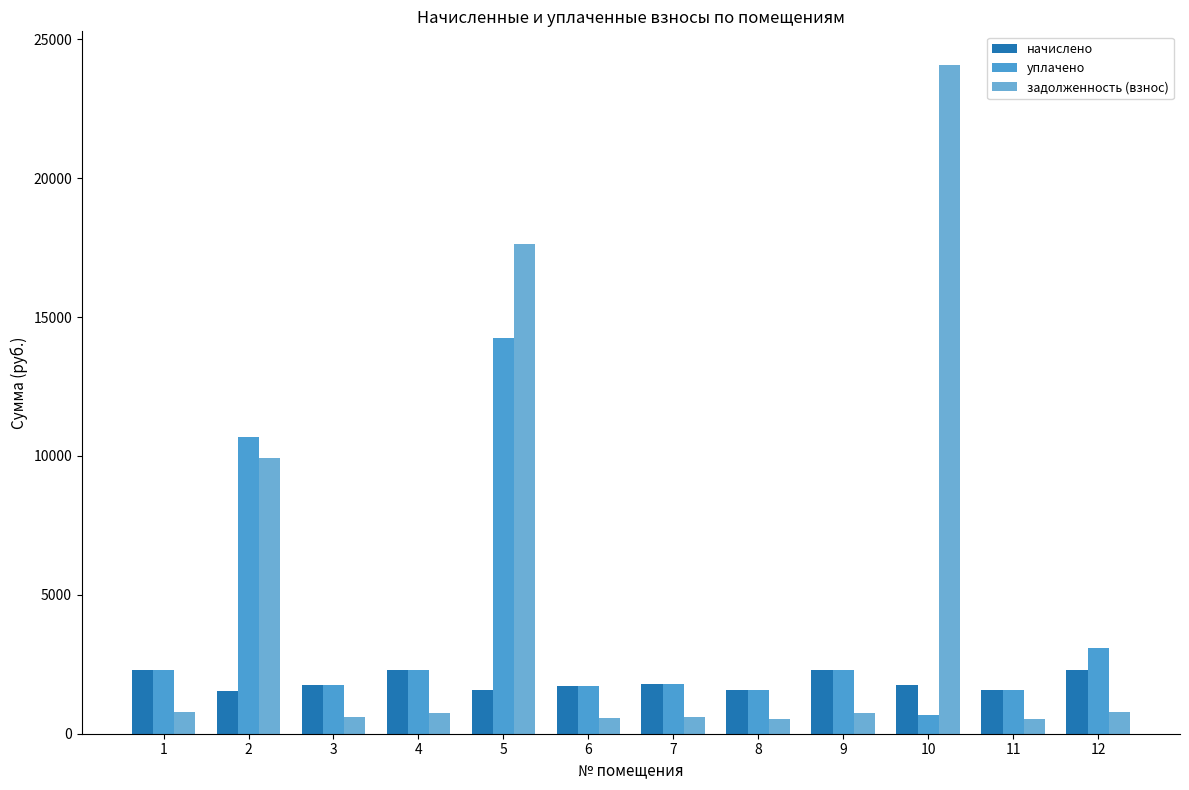

Rank the categories by уплачено value from highest to lowest.

5, 2, 12, 1, 4, 9, 7, 3, 6, 11, 8, 10